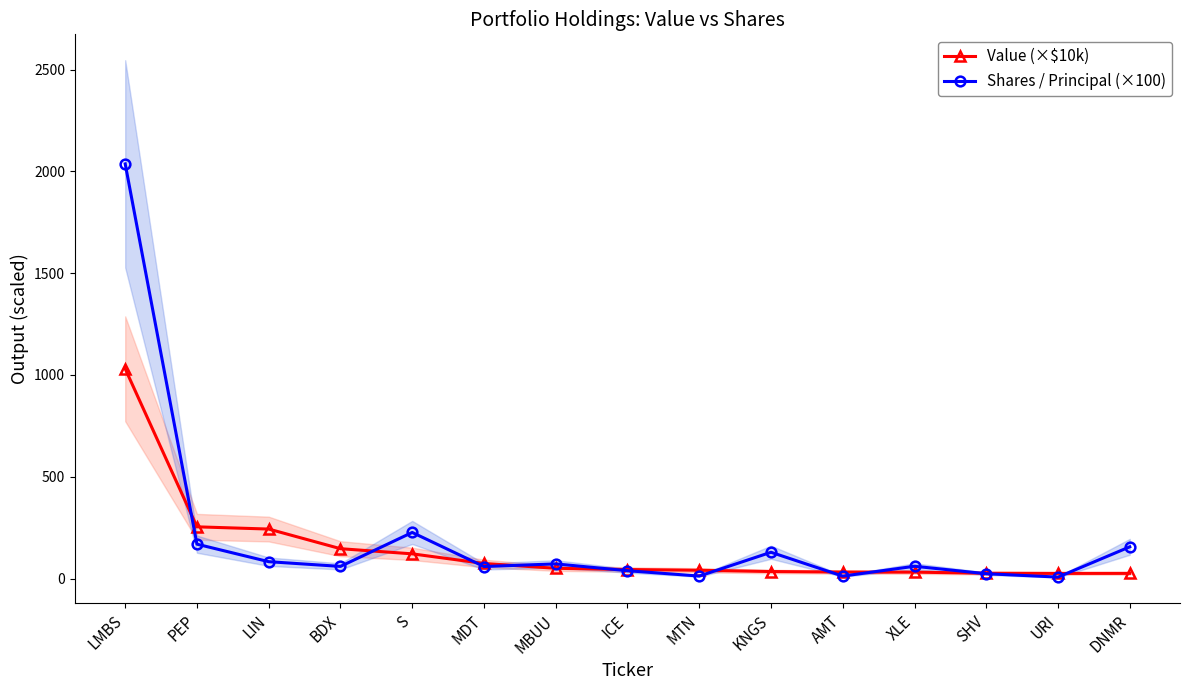

List the series in order of their peak value, highest first.

Shares / Principal (×100), Value (×$10k)